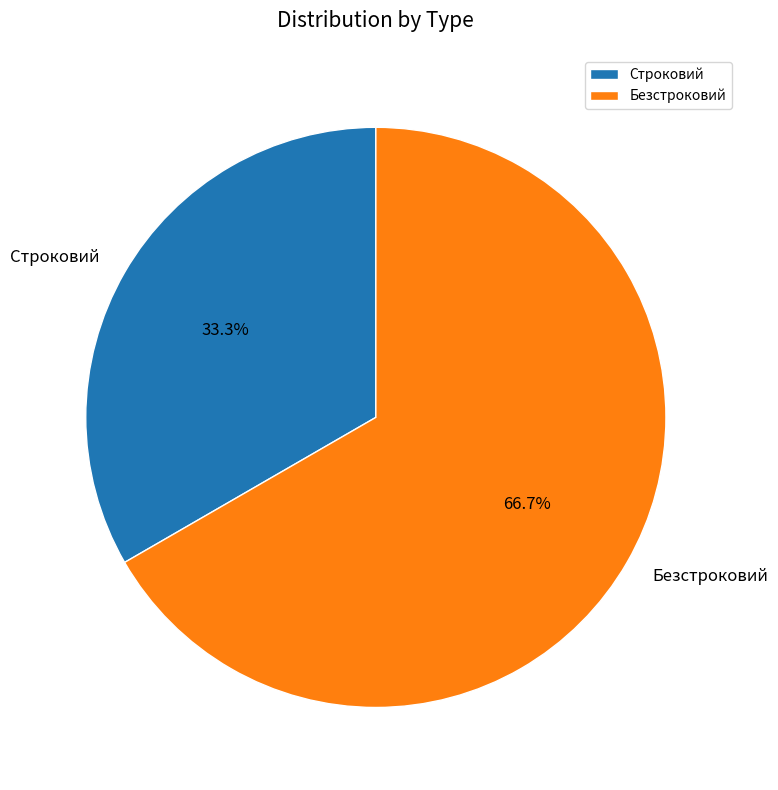

Rank the categories by value from lowest to highest.

Строковий, Безстроковий